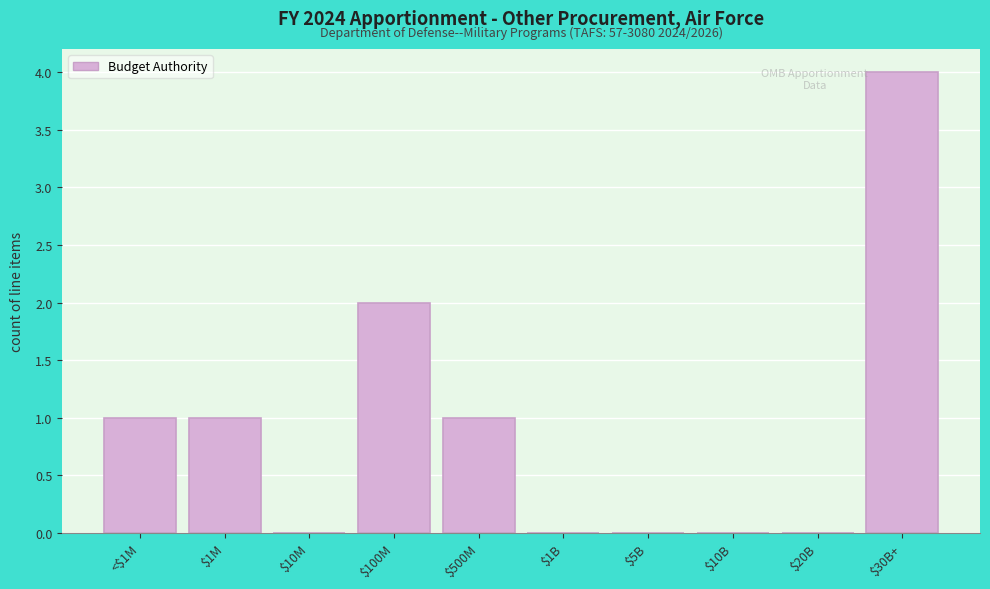

What is the sum of all values?

9